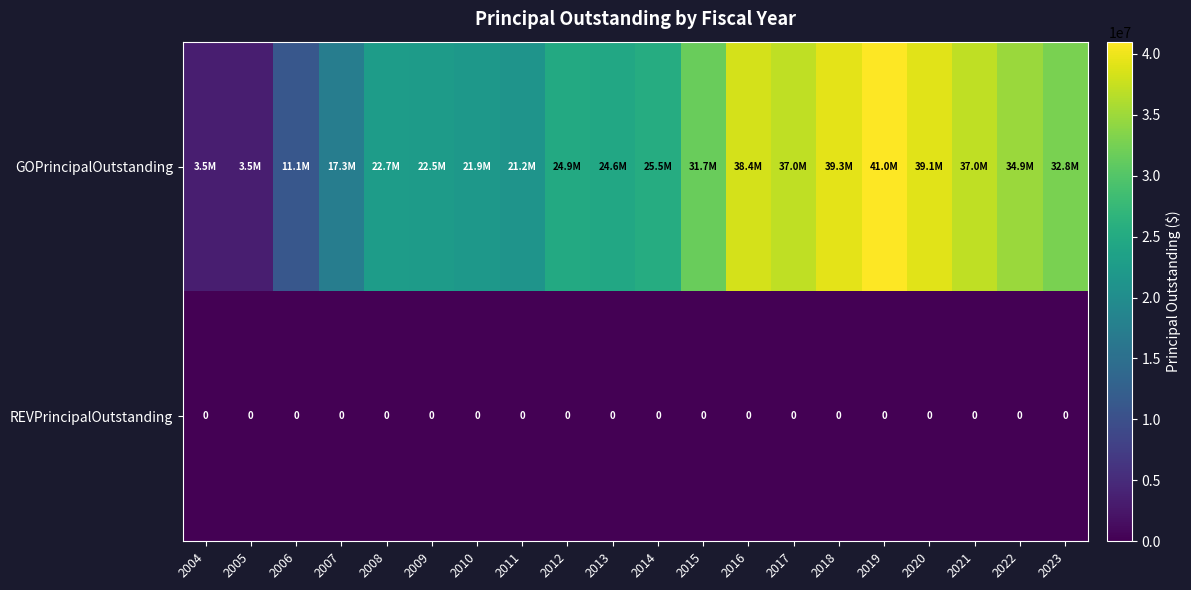

Is it true that REVPrincipalOutstanding equals 0 at 2016?

True